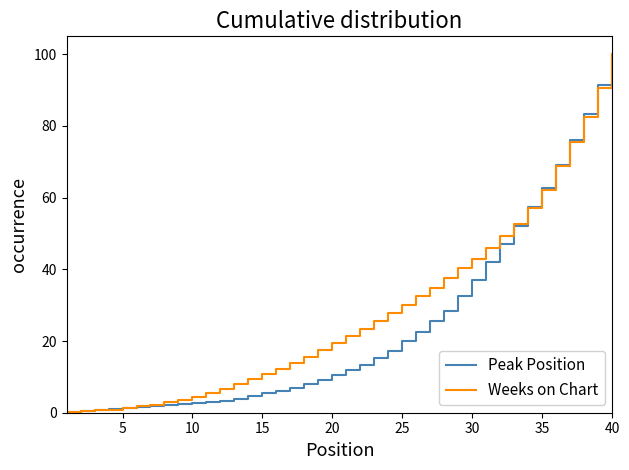

What is the greatest value displayed?

100.0